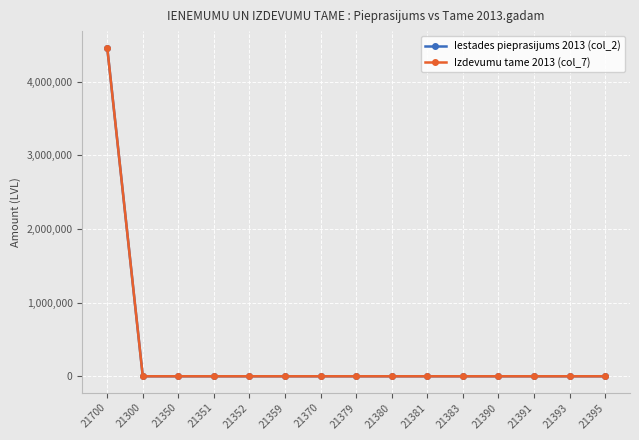

Rank the categories by Iestades pieprasijums 2013 (col_2) value from lowest to highest.

21300, 21350, 21351, 21352, 21359, 21370, 21379, 21380, 21381, 21383, 21390, 21391, 21393, 21395, 21700